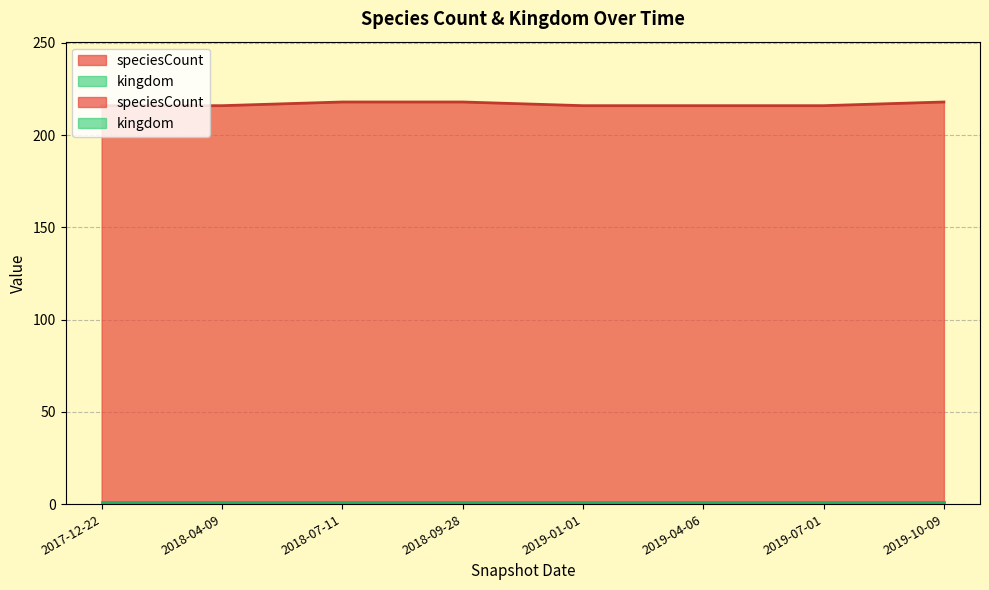

What is the minimum value shown in the chart?

216